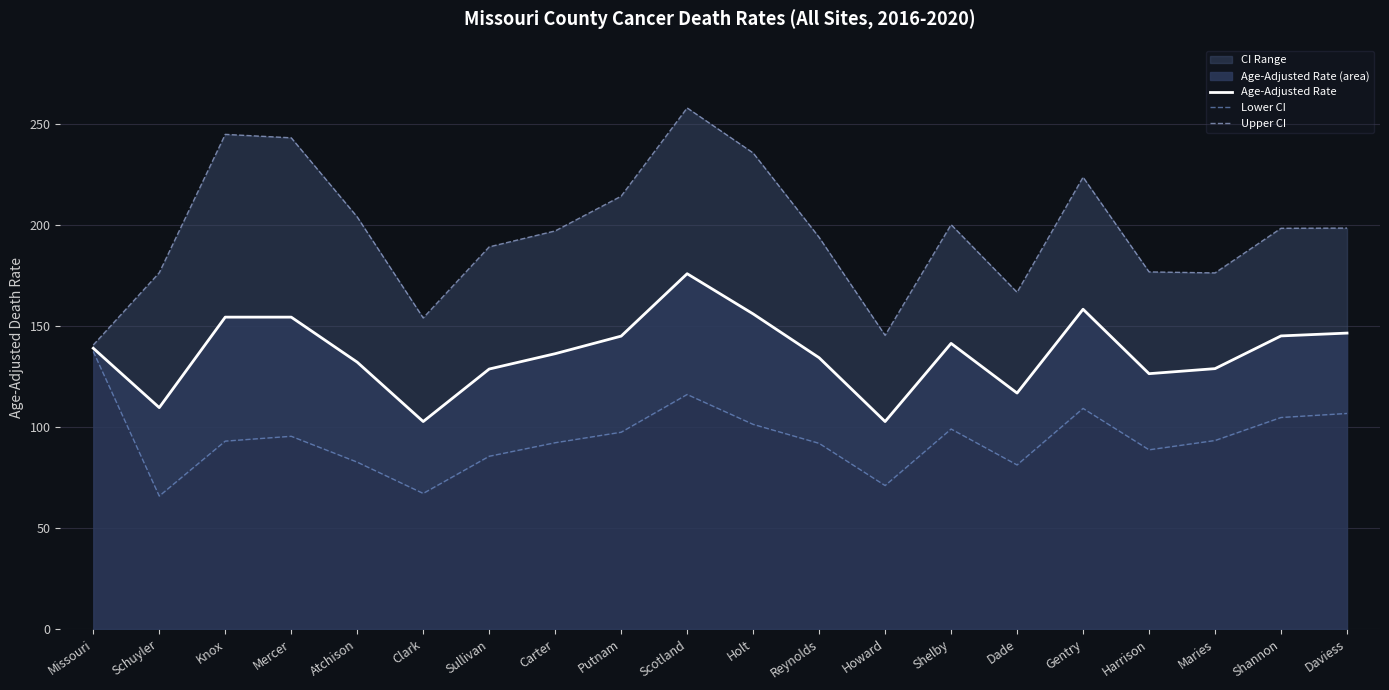

What is the lowest value of the Age-Adjusted Rate series?

102.7